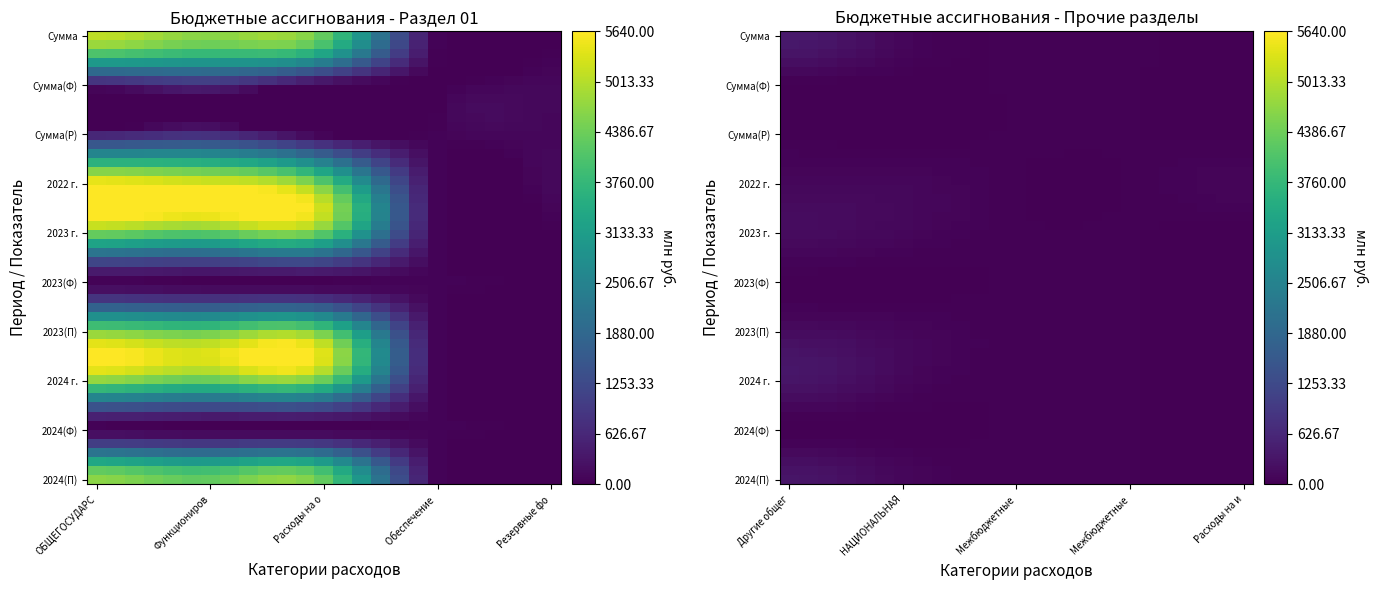

Reading left to right, list all the values displayed in this chart.

ОБЩЕГОСУДАРСТВЕННЫЕ ВОПРОСЫ: 5088.2	484.8	535.6	5640.0	4516.1	52.8	4516.1	4652.6	55.0	4652.6
Функционирование Правительства: 4636.1	724.3	724.3	5360.4	4282.2	0.0	4282.2	4279.7	0.0	4279.7
Расходы на оплату труда: 4278.7	6.3	6.3	4285.0	4278.7	0.0	4278.7	4278.7	0.0	4278.7
Обеспечение деятельности фин. органов: 50.8	0.0	50.8	50.8	52.8	52.8	52.8	55.0	55.0	55.0
Резервные фонды: 9.0	105.0	105.0	121.0	9.0	0.0	9.0	9.0	0.0	9.0
Другие общегосударственные вопросы: 392.3	-344.5	-344.5	107.8	172.1	0.0	172.1	308.9	0.0	308.9
НАЦИОНАЛЬНАЯ ОБОРОНА: 96.7	0.0	0.0	102.2	99.7	0.0	99.7	103.1	0.0	103.1
Межбюджетные трансферты (89040): 26.5	26.5	26.5	26.5	27.6	27.6	27.6	28.7	28.7	28.7
Межбюджетные трансферты (89050): 24.3	24.3	24.3	24.3	25.2	25.2	25.2	26.3	26.3	26.3
Расходы на инф. обслуживание: 18.0	6.8	6.8	84.8	0.0	0.0	0.0	0.0	0.0	0.0